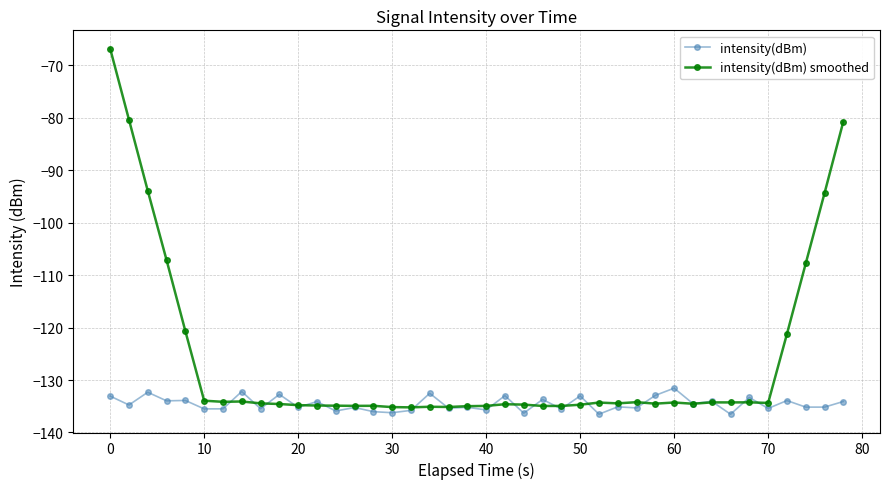

What are all the series names shown in the legend?

intensity(dBm), intensity(dBm) smoothed